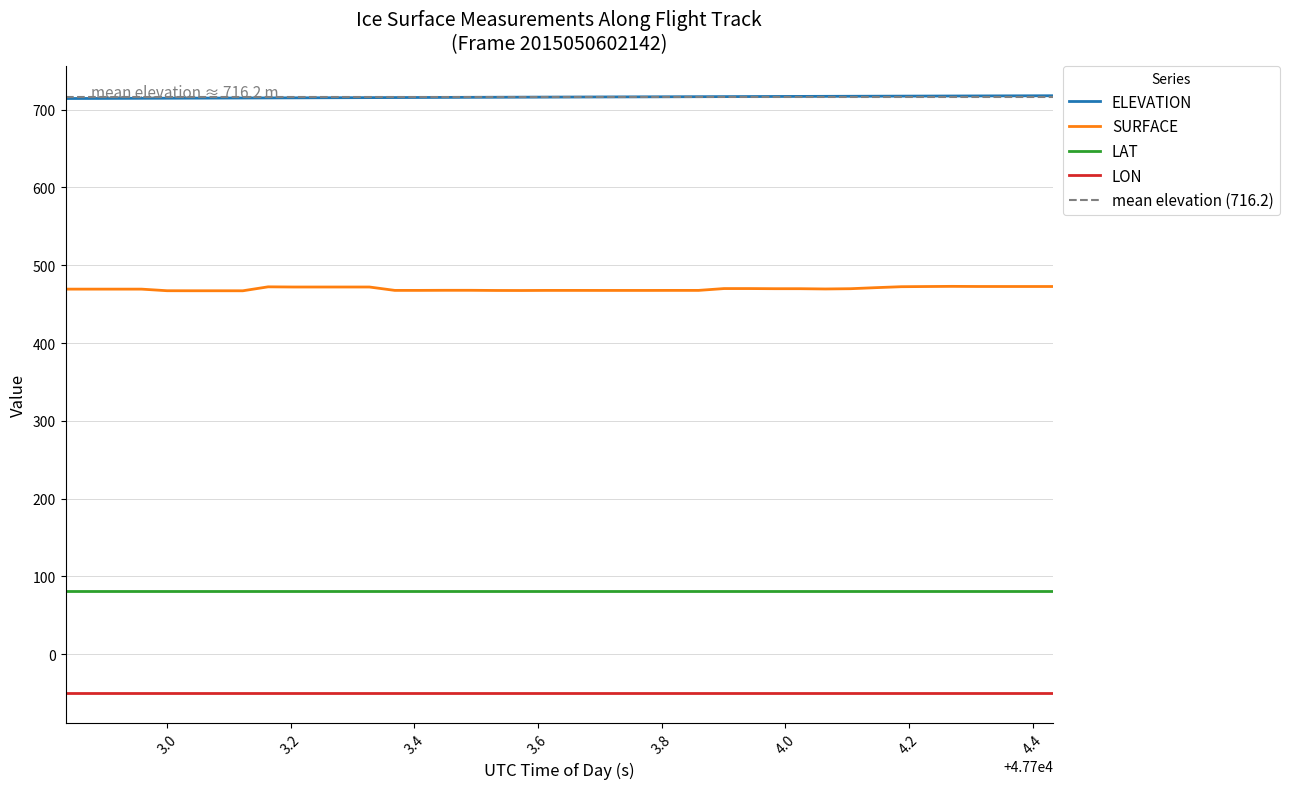

True or false: LON and SURFACE intersect in this chart.

False